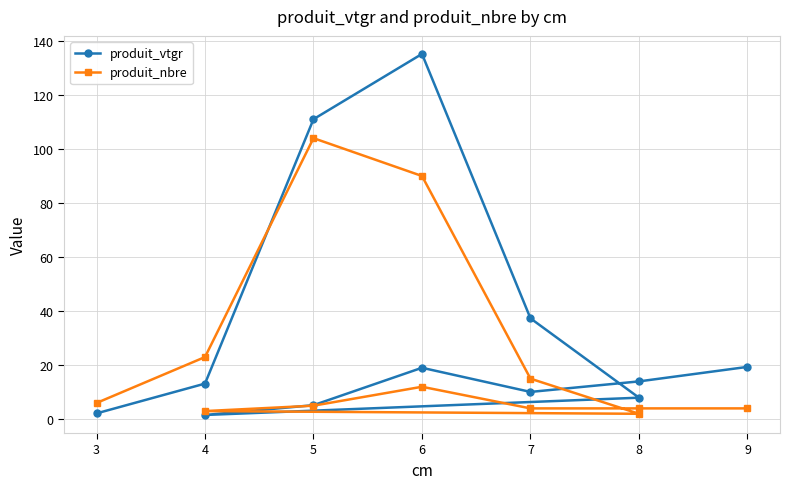

True or false: produit_nbre and produit_vtgr intersect in this chart.

True